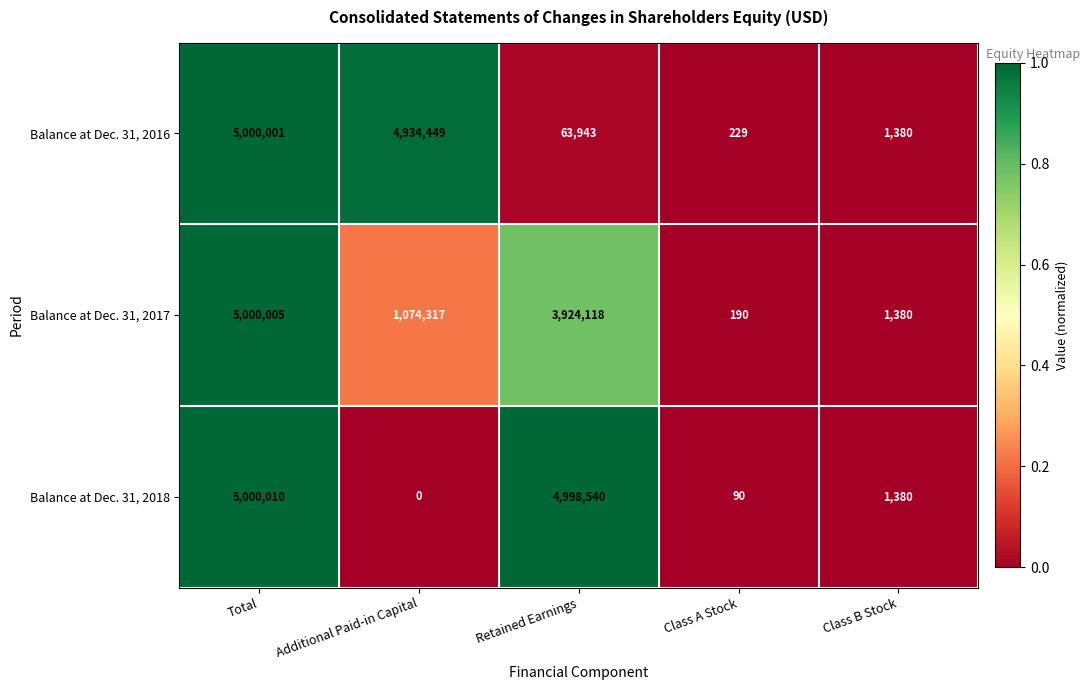

The value of Balance at Dec. 31, 2017 at Class B Stock is 1380. True or false?

True